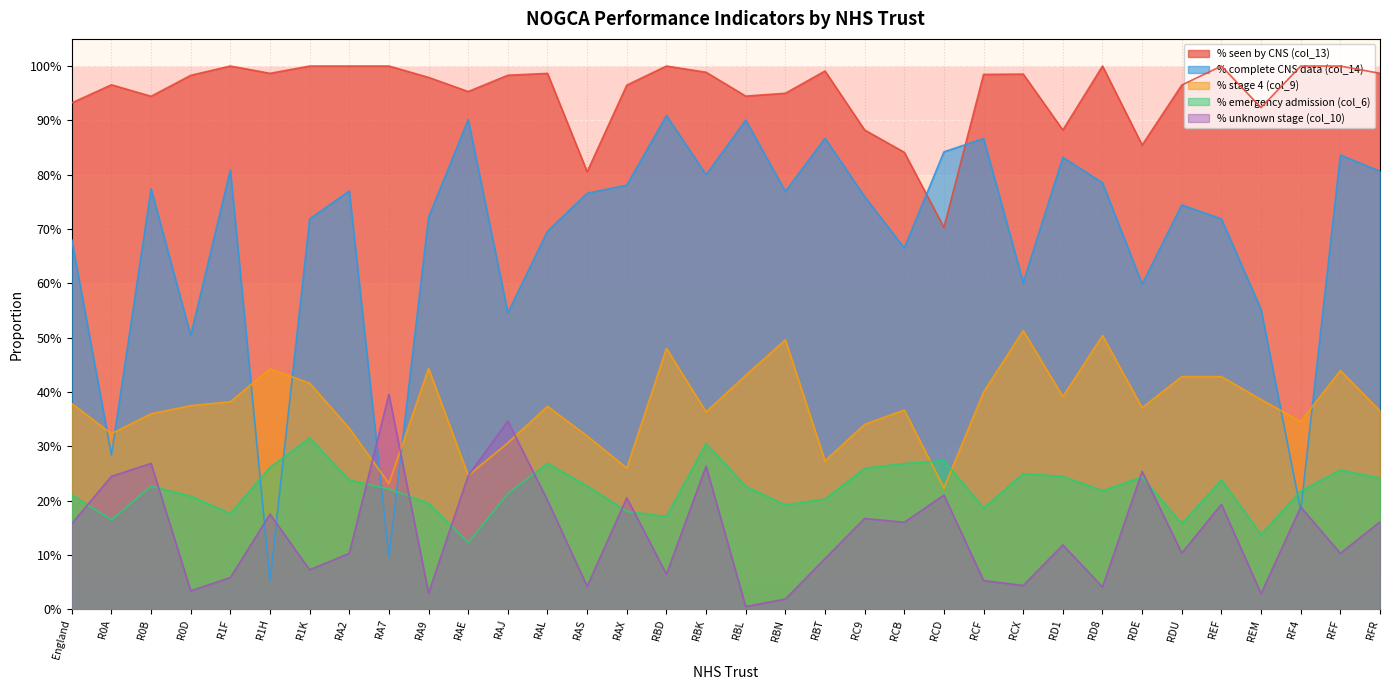

True or false: % unknown stage (col_10) has a value of 0.4 at RDE.

False